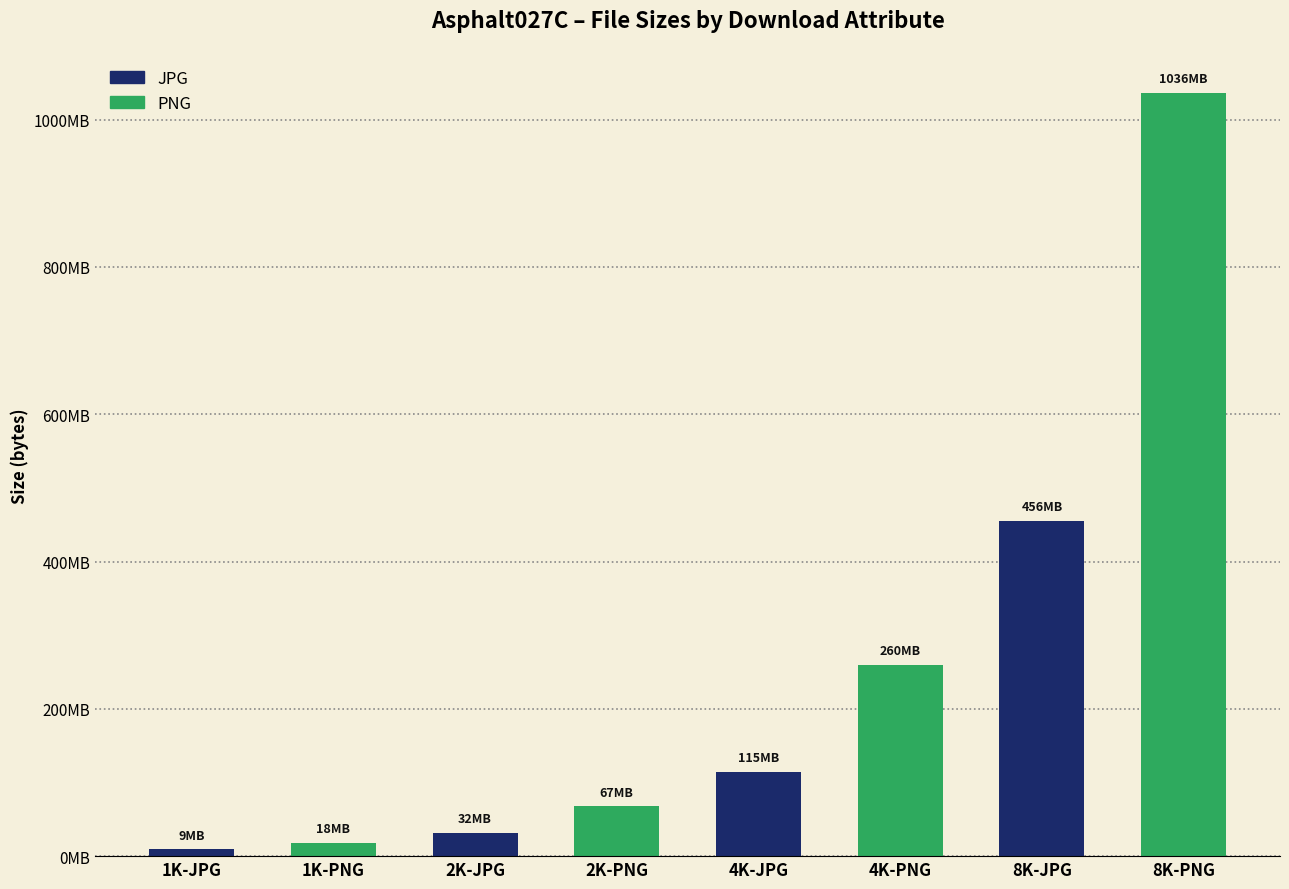

What is the maximum value shown in the chart?

1036254145